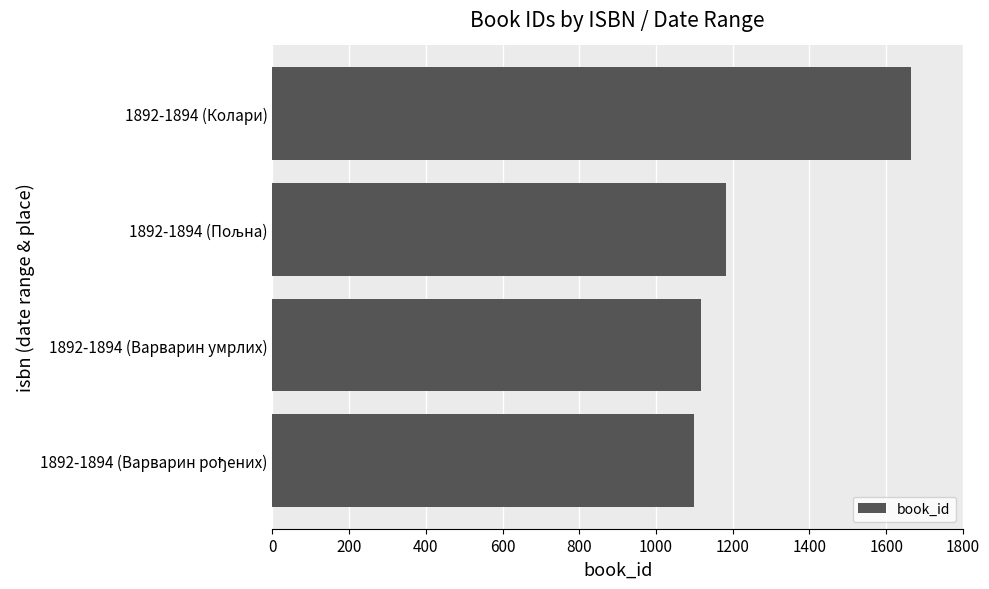

What is the difference between the maximum and minimum values?

565